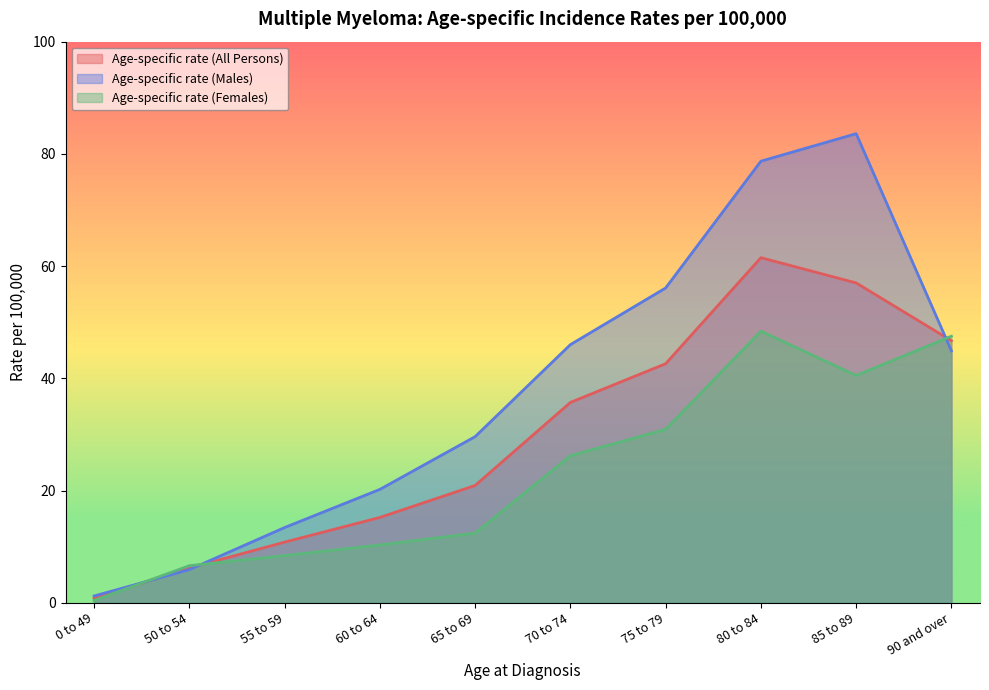

What value does the Age-specific rate (All Persons) series have at 90 and over?

46.7